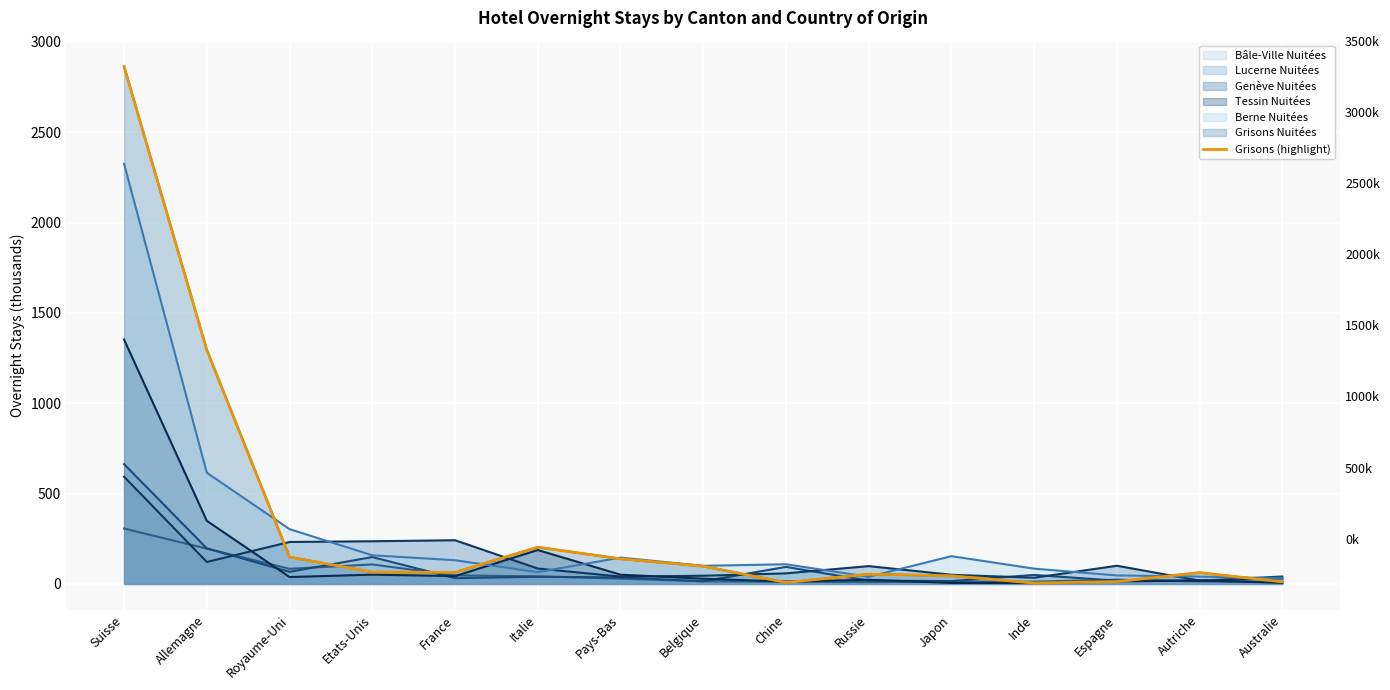

What is the label of the 9th point from the right?

Pays-Bas